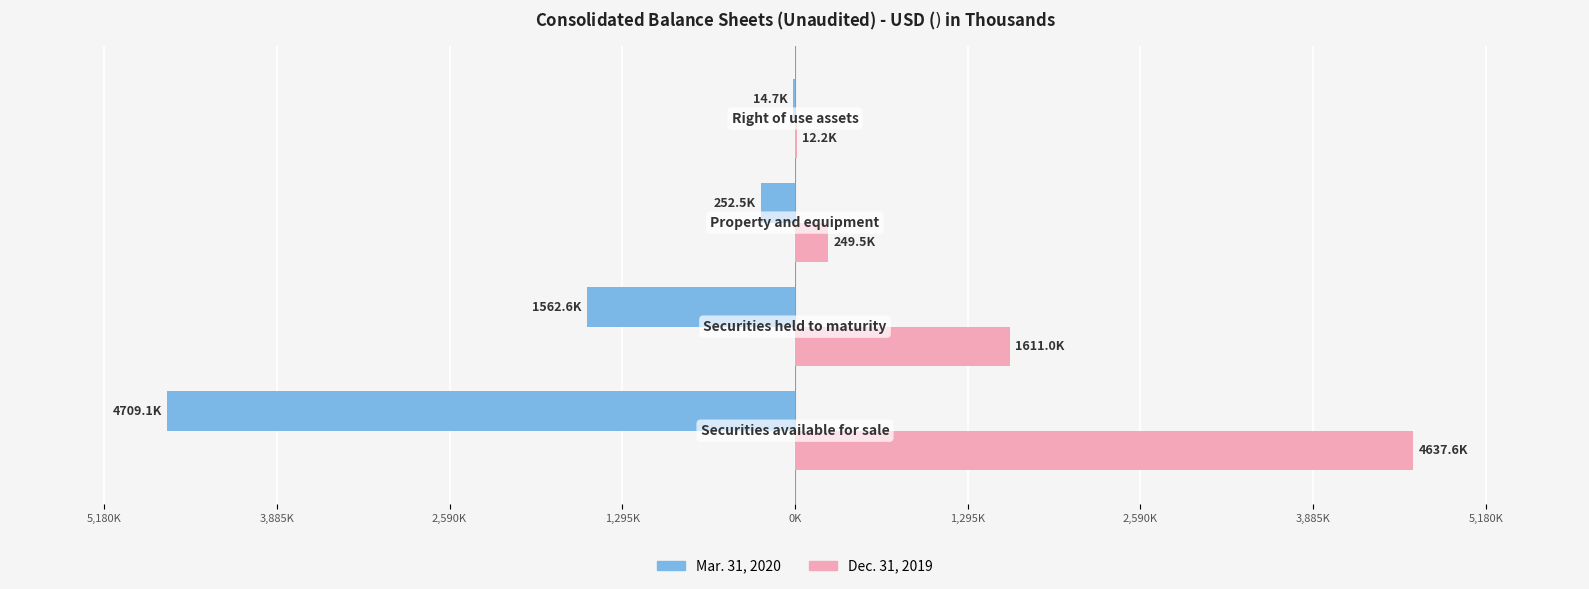

What is the average value of the Dec. 31, 2019 series?

1627584